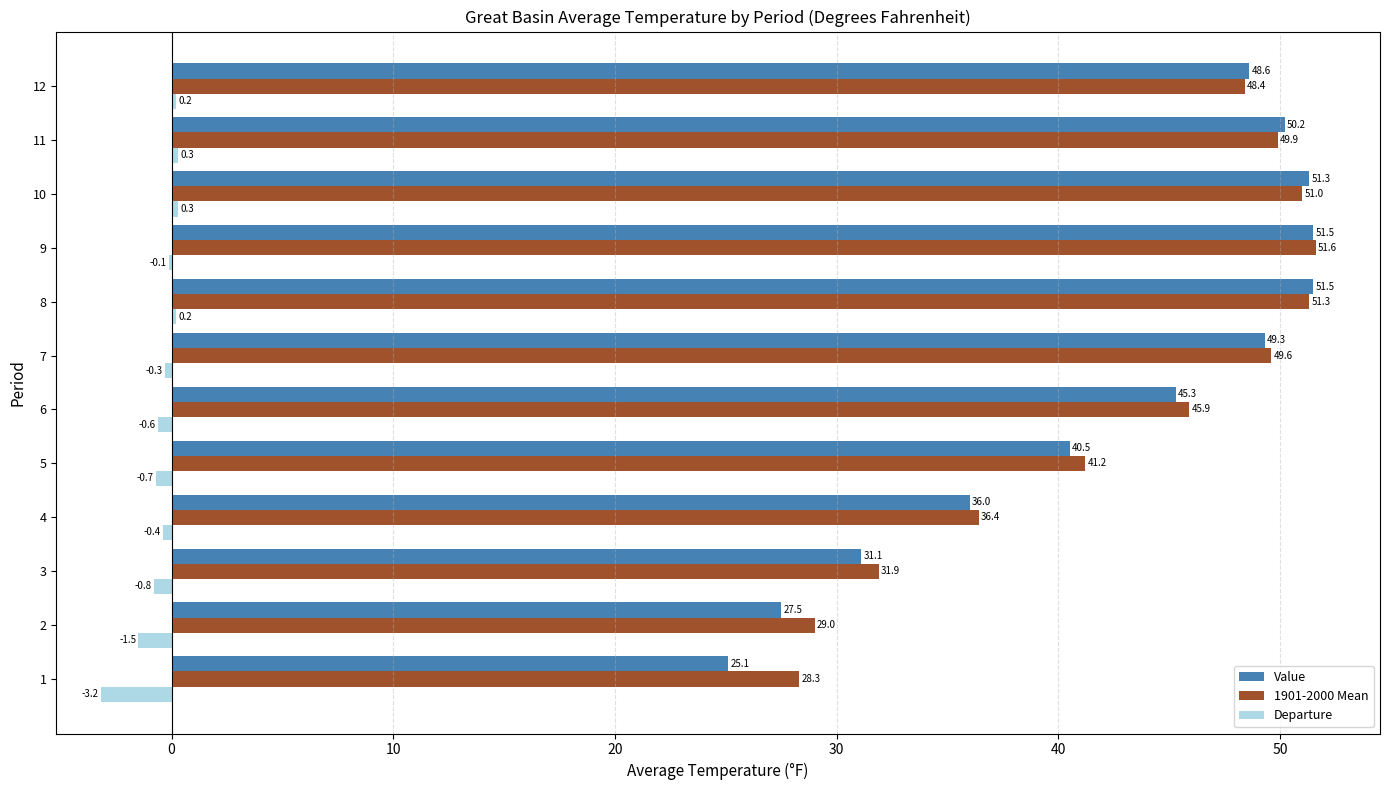

What is the greatest value displayed?

51.6